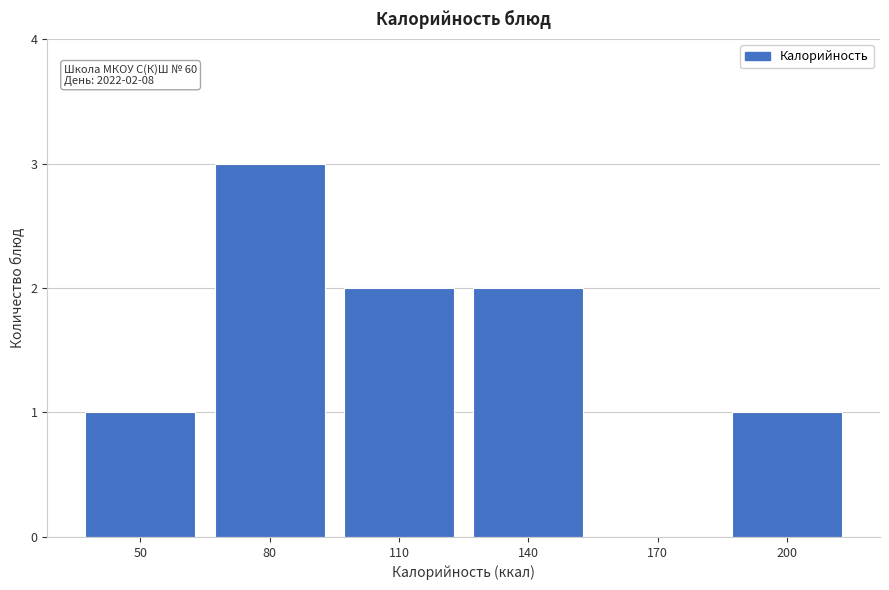

Reading left to right, list all the values displayed in this chart.

50=1	80=3	110=2	140=2	170=0	200=1